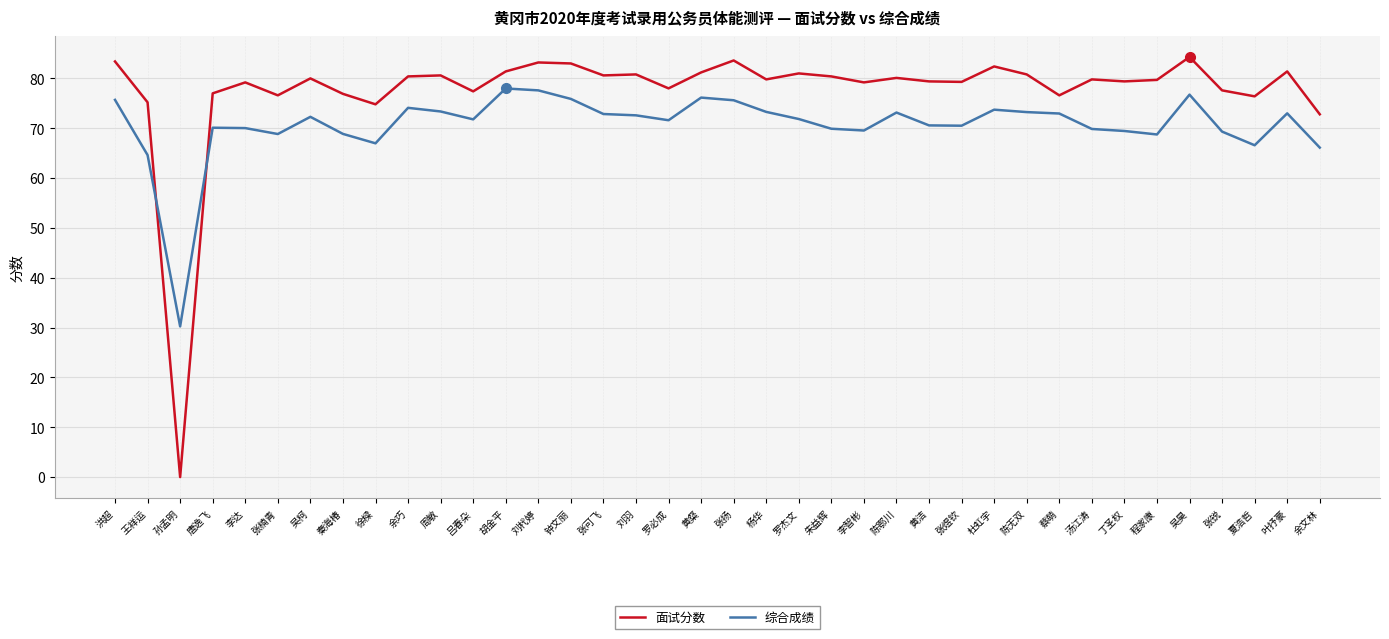

List the series in order of their peak value, highest first.

面试分数, 综合成绩